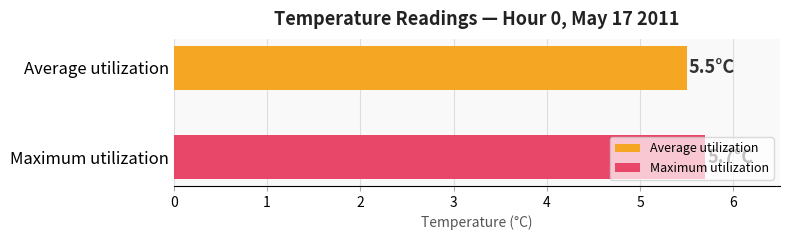

What is the highest value of the Average utilization series?

5.5